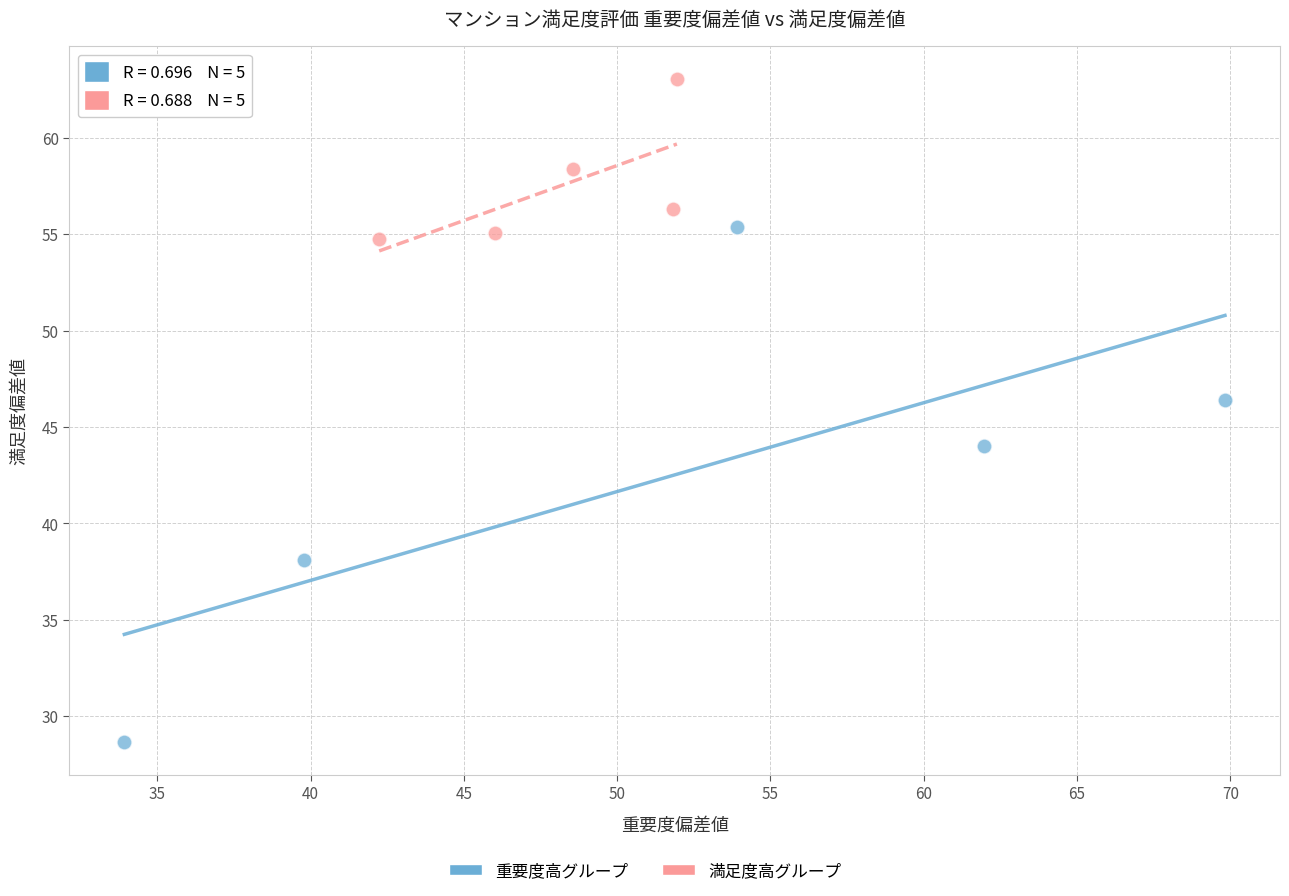

Which series has the widest spread of Y values?

重要度高グループ